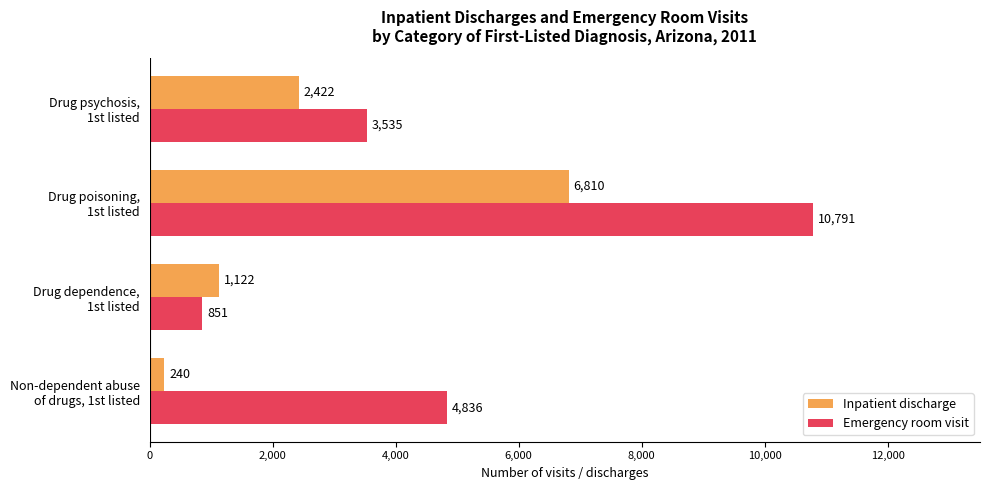

List the series in order of their overall mean, lowest first.

Inpatient discharge, Emergency room visit